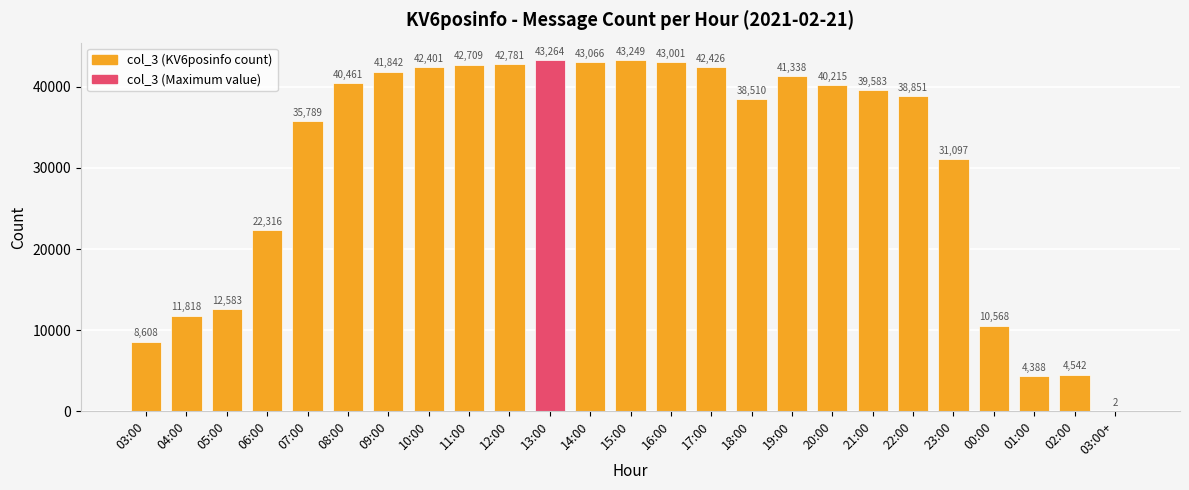

Which label corresponds to the largest value in the chart?

13:00